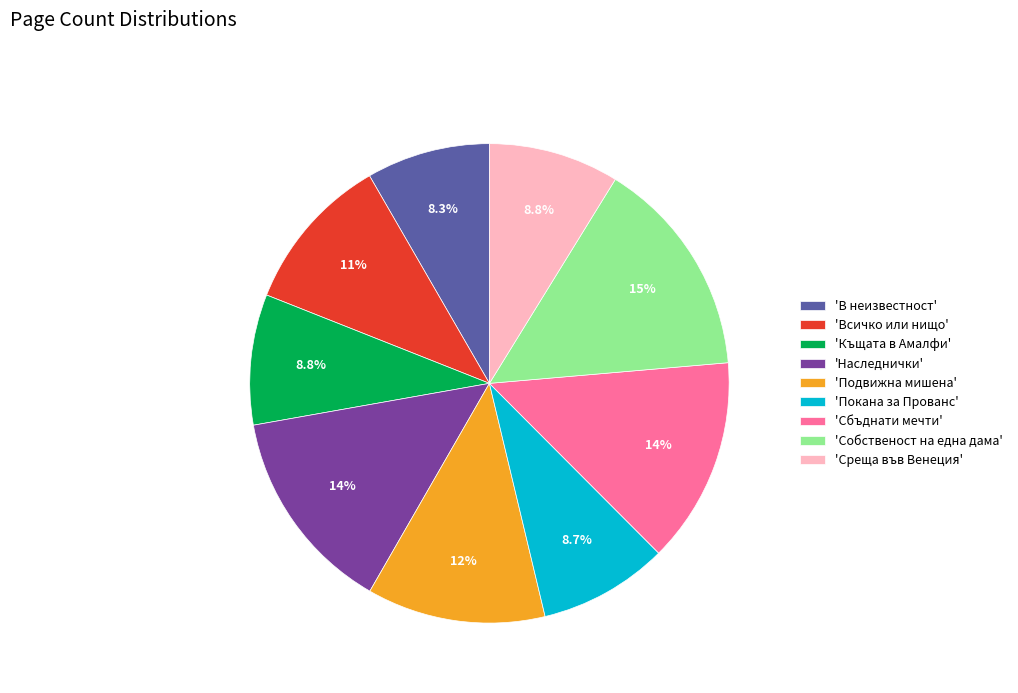

Does 'Наследнички' represent more than half of the total?

No